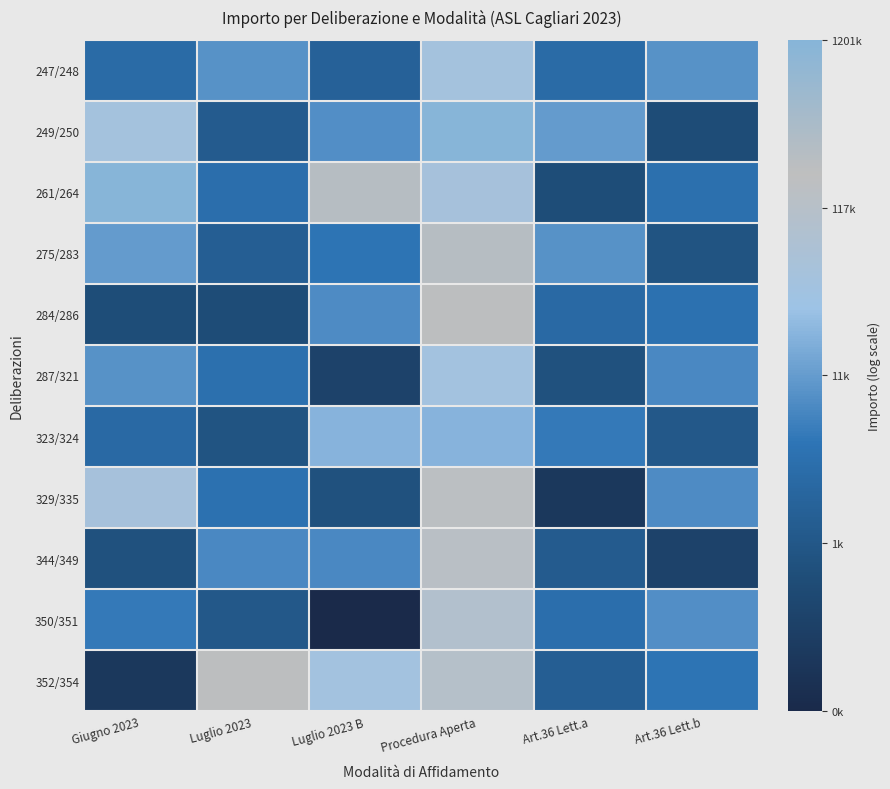

Rank the series by their maximum value, from highest to lowest.

249/250, 261/264, 275/283, 284/286, 352/354, 329/335, 344/349, 350/351, 247/248, 287/321, 323/324